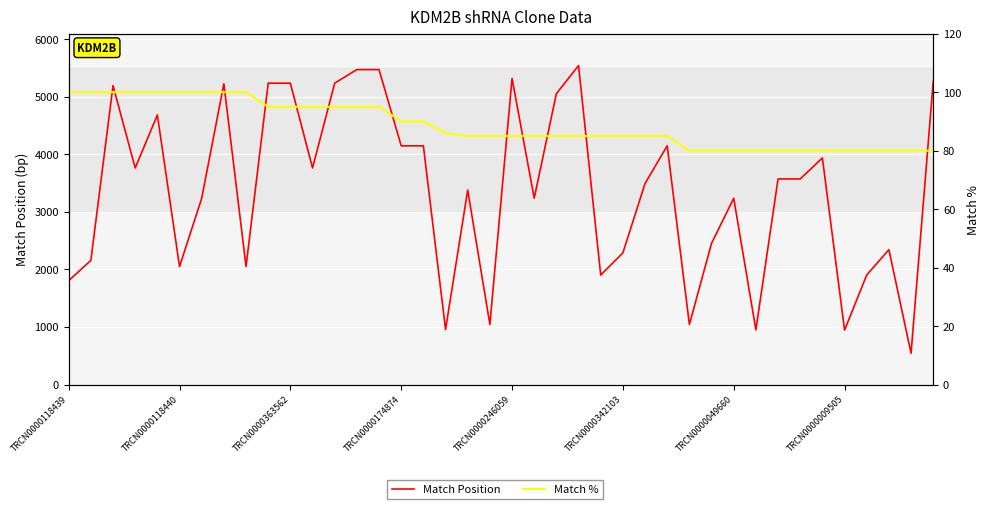

What are all the series names shown in the legend?

Match Position, Match %